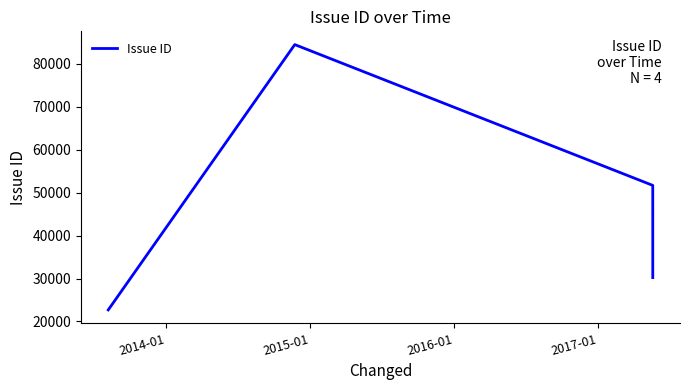

How many categories are shown in the chart?

4